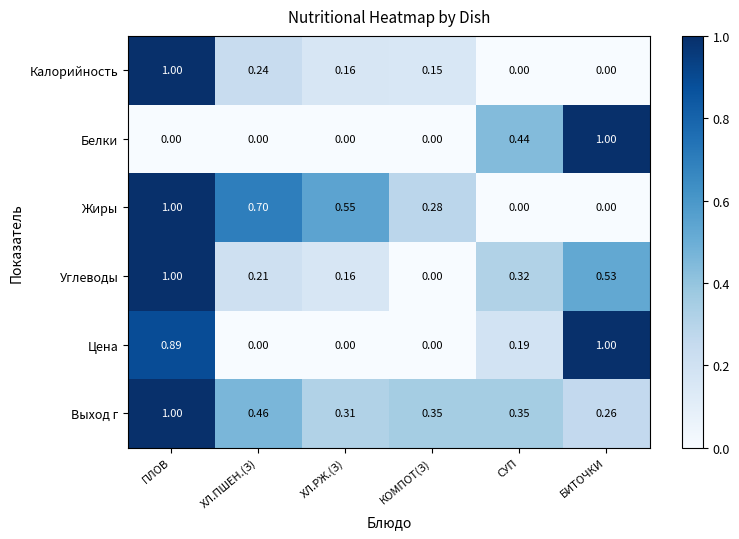

At which category is the sum across all series the highest?

ПЛОВ